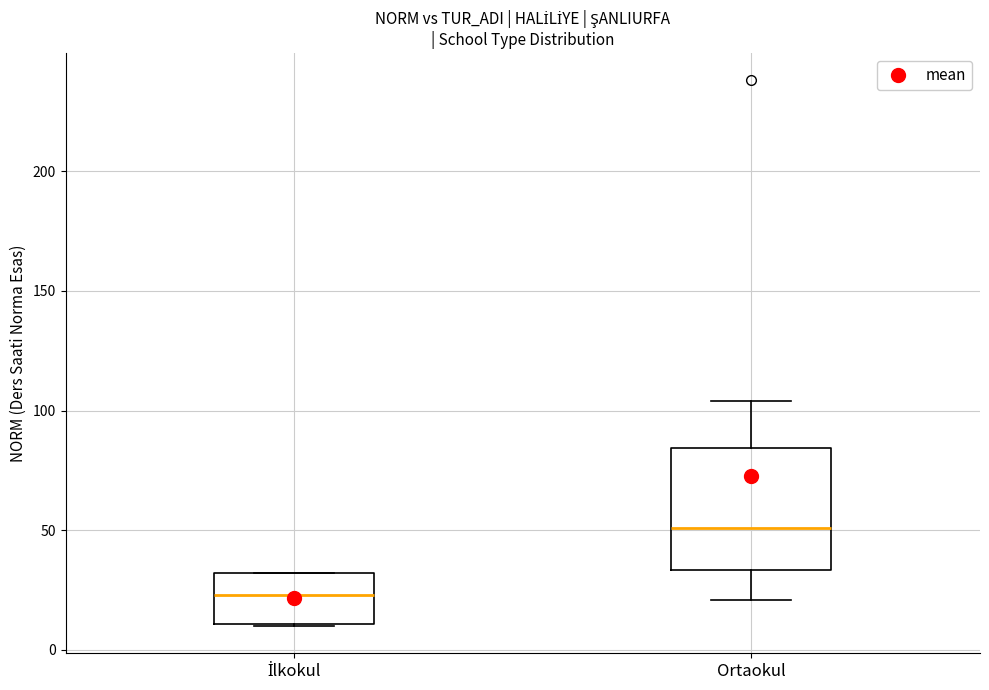

Which box's median line is the lowest?

İlkokul